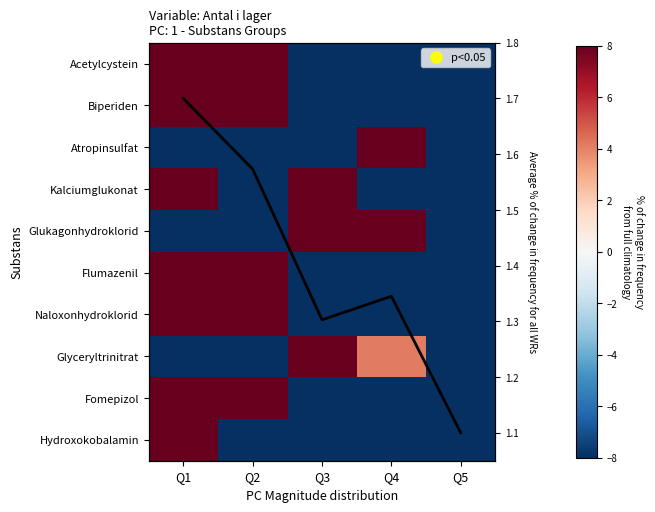

At which label does Flumazenil reach its minimum?

Q3